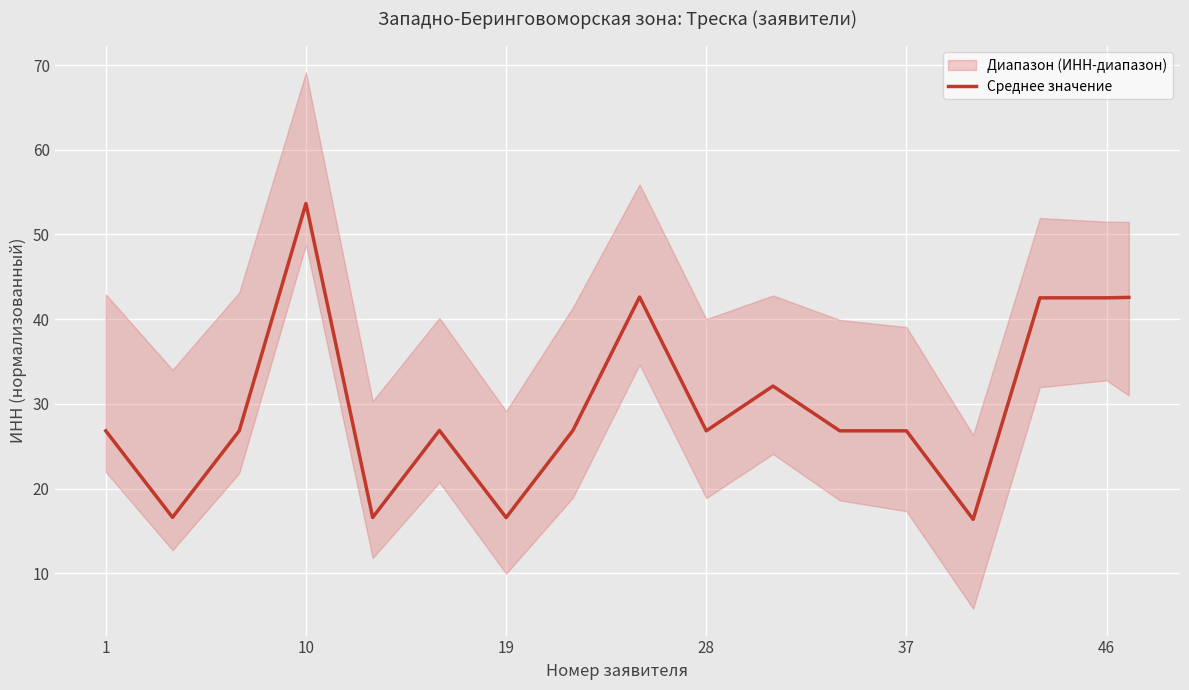

What is the lowest value of the Среднее значение series?

16.4